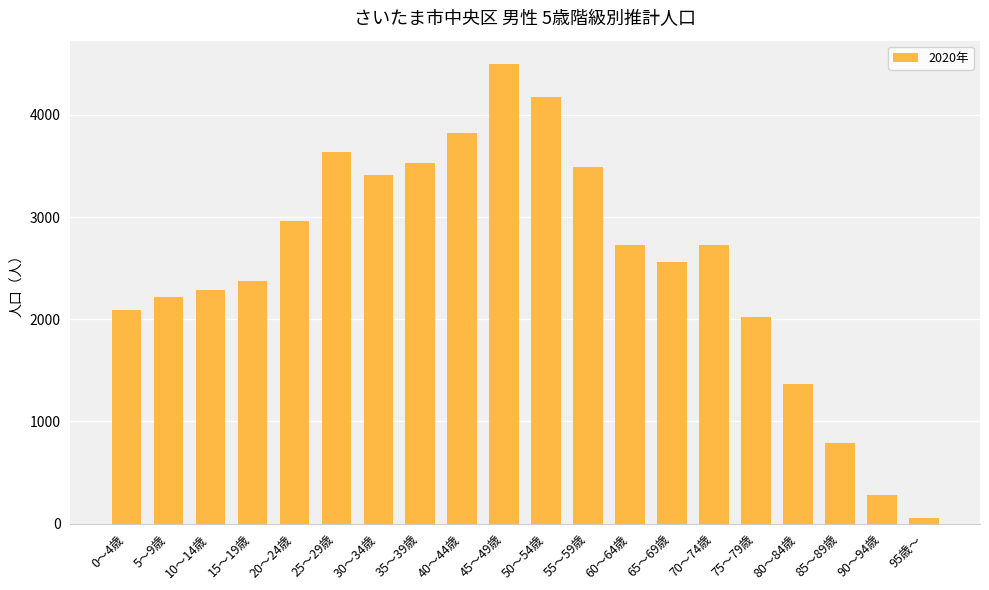

What is the difference between the maximum and minimum values?

4448